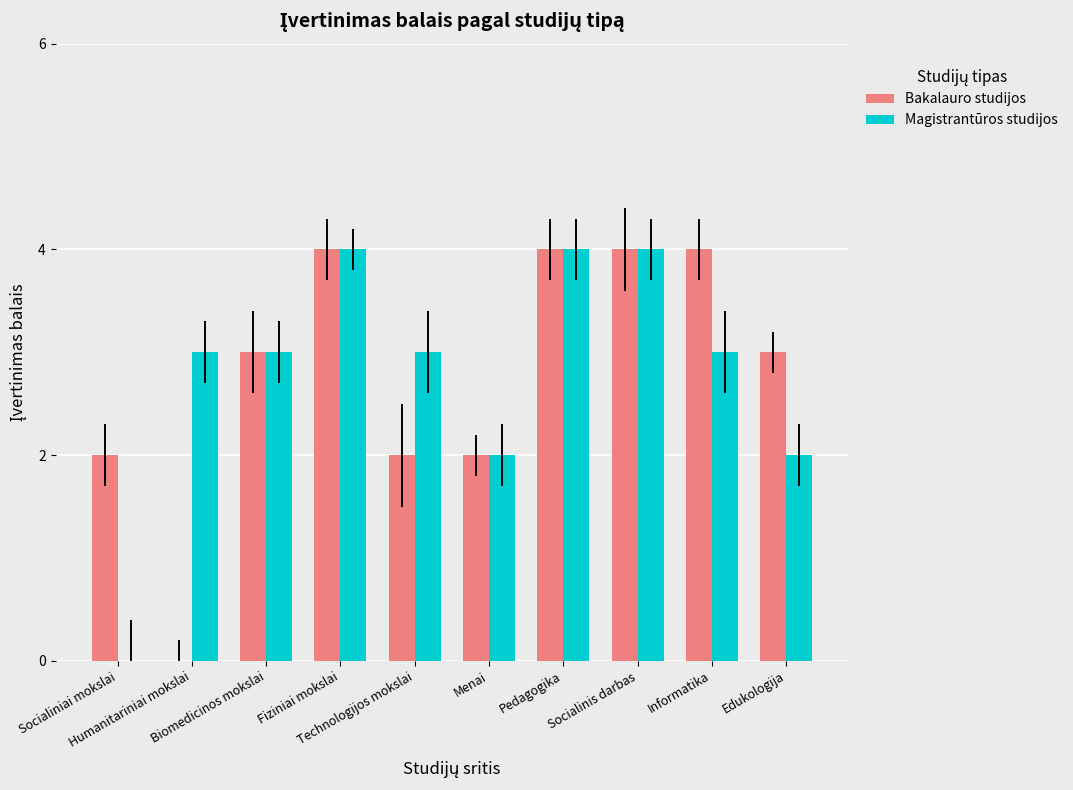

What is the total value across all series at Fiziniai mokslai?

8